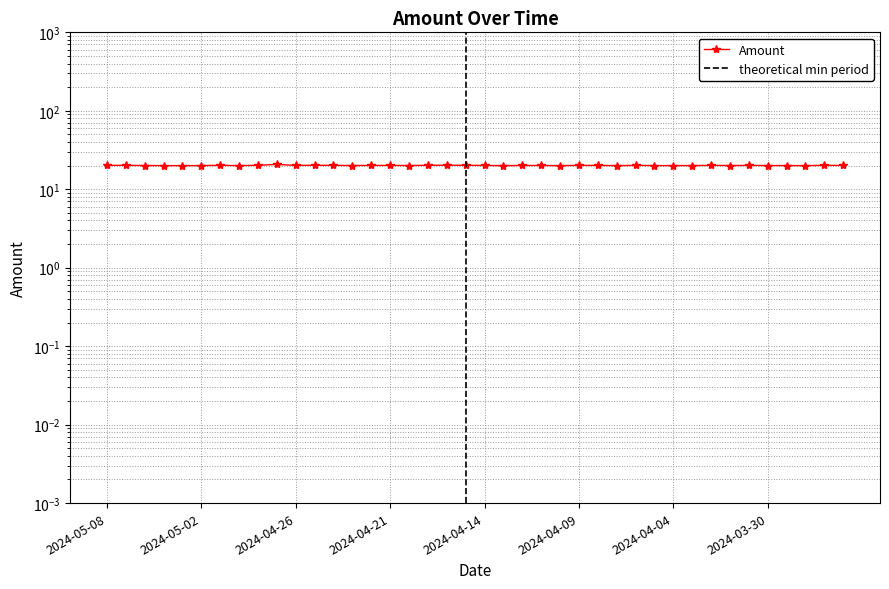

List the labels in order of value, smallest first.

2024-04-04, 2024-03-27, 2024-04-07, 2024-05-03, 2024-04-10, 2024-05-04, 2024-04-30, 2024-04-13, 2024-05-02, 2024-03-28, 2024-04-05, 2024-04-03, 2024-03-30, 2024-04-20, 2024-05-05, 2024-04-01, 2024-04-23, 2024-04-11, 2024-04-12, 2024-03-25, 2024-04-14, 2024-04-22, 2024-04-26, 2024-03-31, 2024-04-08, 2024-04-21, 2024-04-02, 2024-04-24, 2024-04-06, 2024-05-08, 2024-04-09, 2024-03-26, 2024-05-07, 2024-05-01, 2024-04-19, 2024-04-15, 2024-04-25, 2024-04-29, 2024-04-16, 2024-04-27